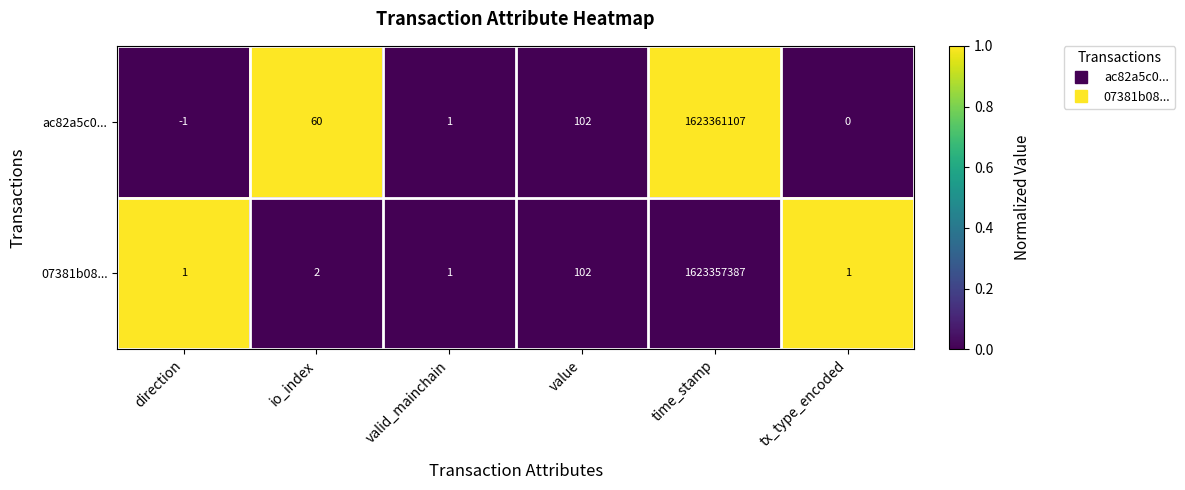

What is the greatest value displayed?

1623361107